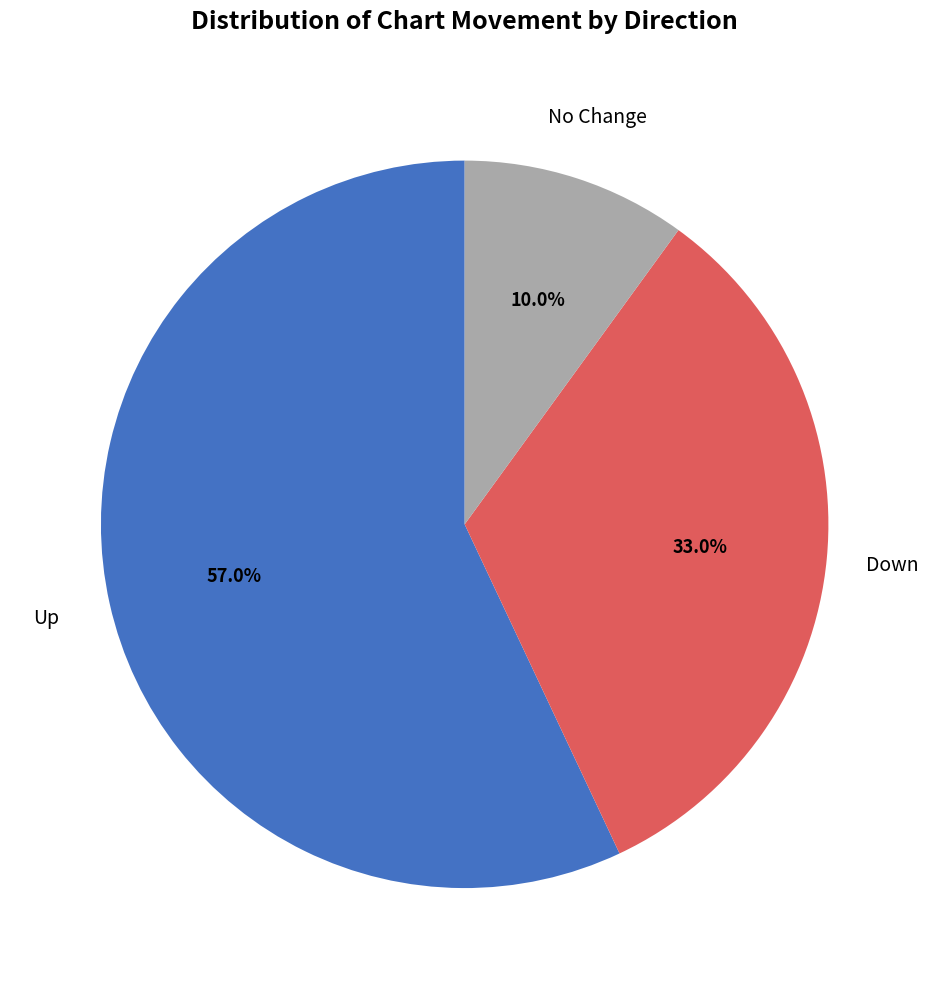

Count the number of slices in the pie.

3